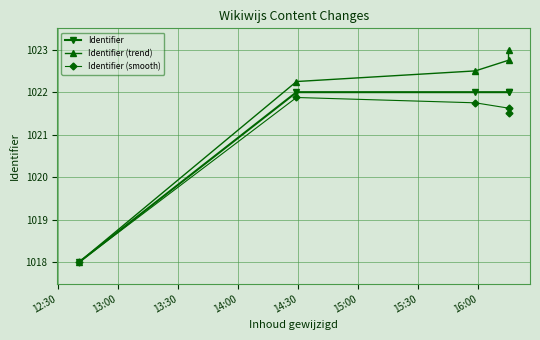

True or false: Identifier (trend) and Identifier cross at least once.

False